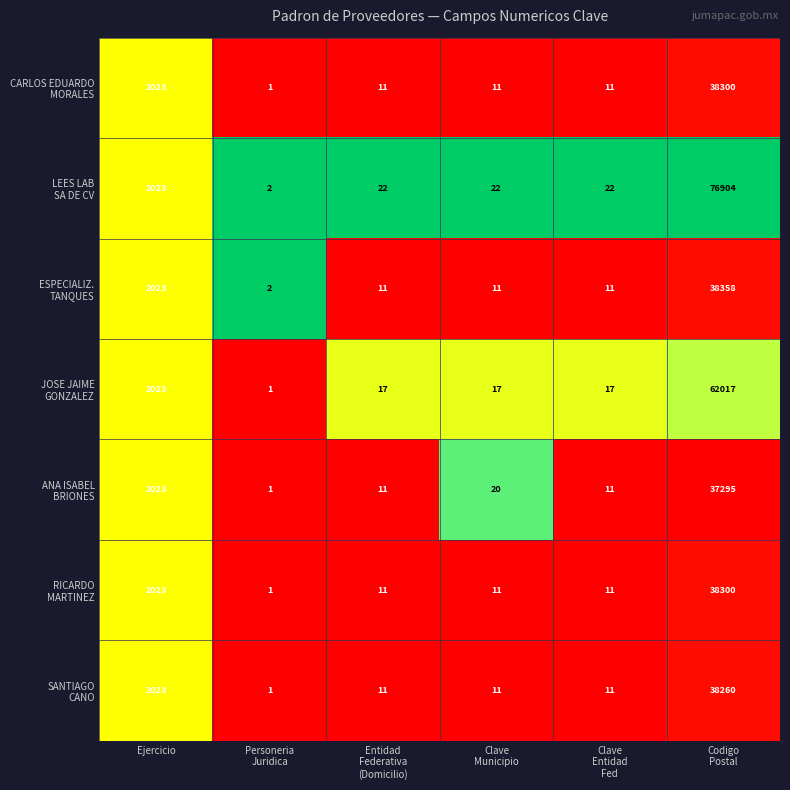

What is the maximum value shown in the chart?

76904